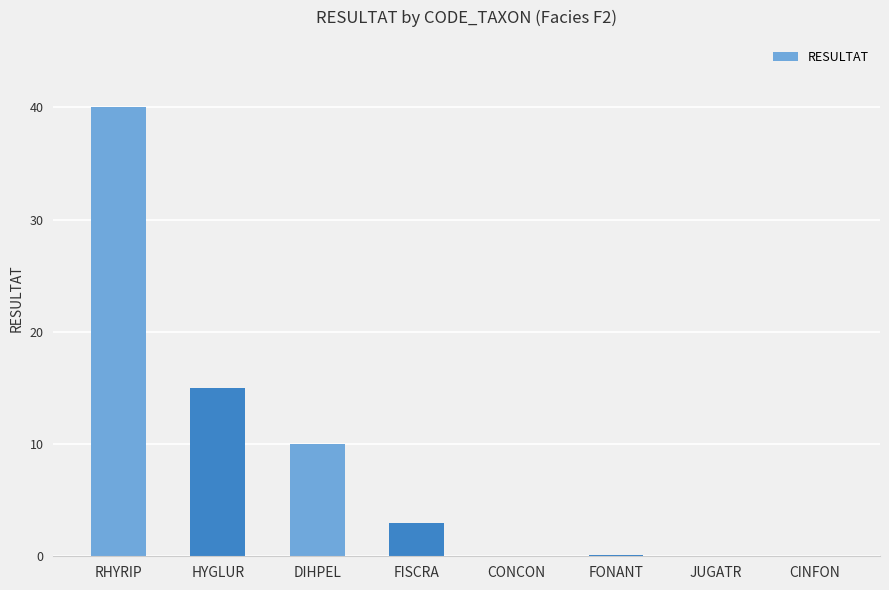

Where does the data first go above 3?

RHYRIP